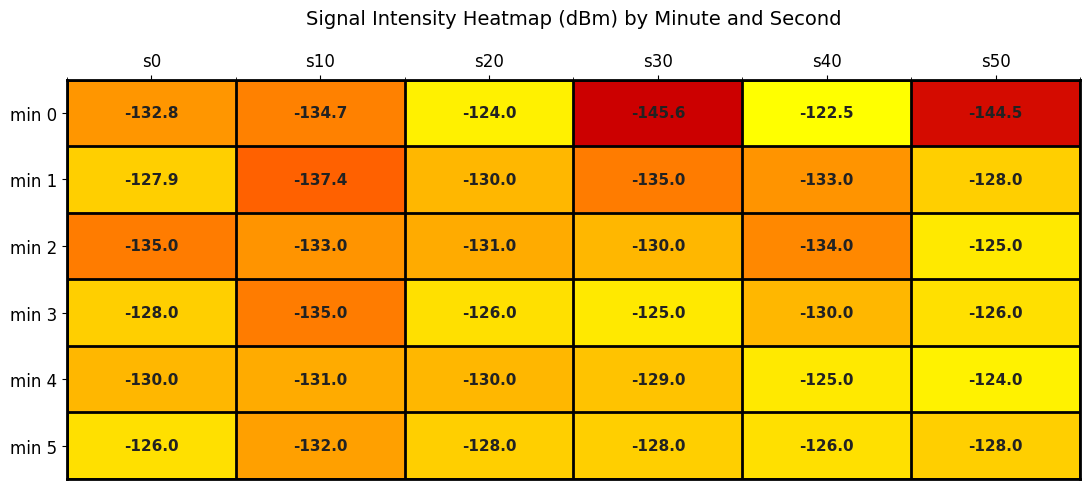

Which series has the largest total across all categories?

min 5